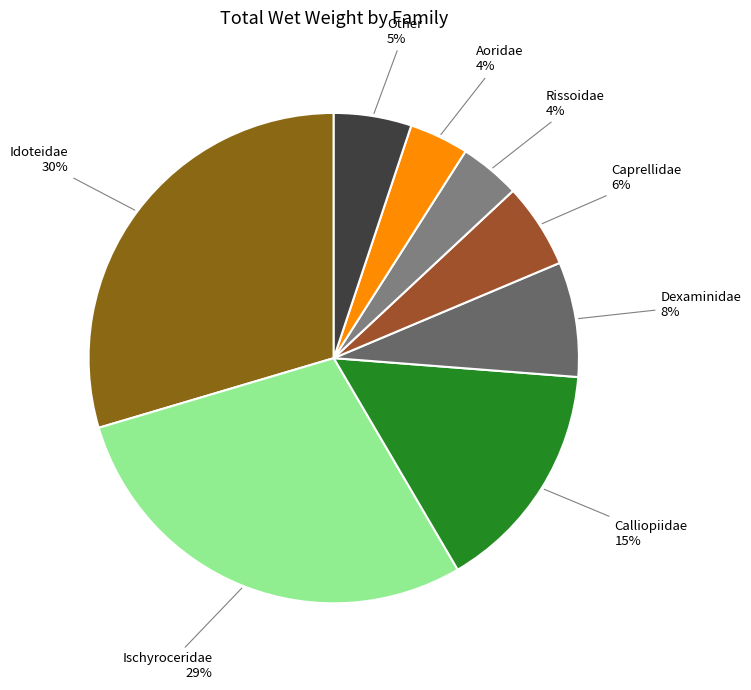

How many slices are in this pie chart?

8